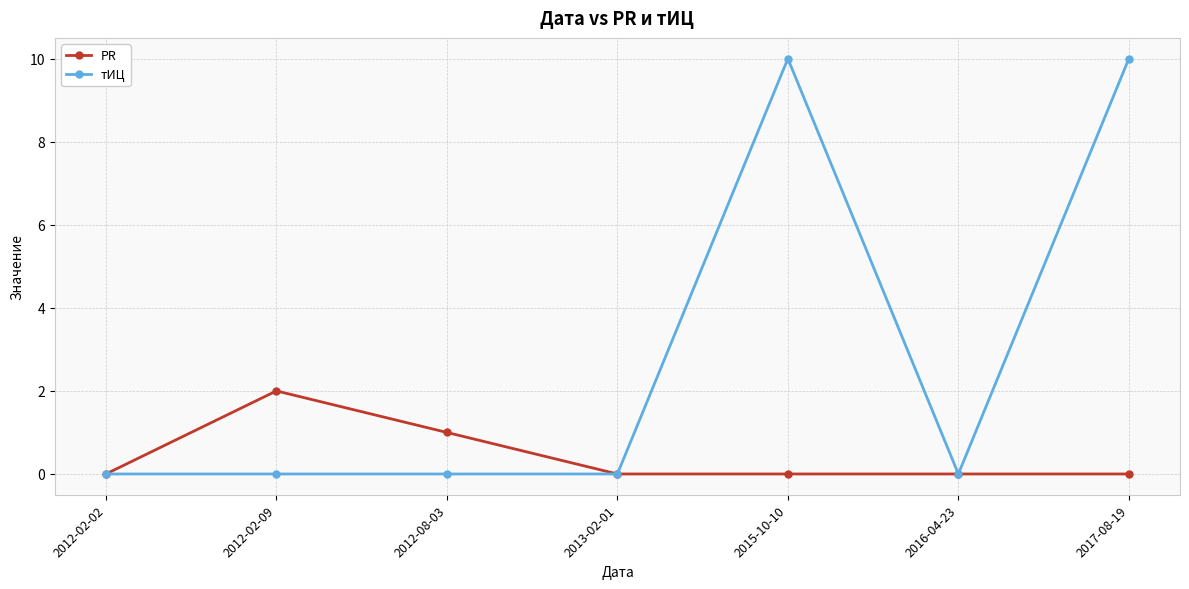

Reading right to left, what are all the values shown in this chart?

PR: 0	0	0	0	1	2	0
тИЦ: 10	0	10	0	0	0	0